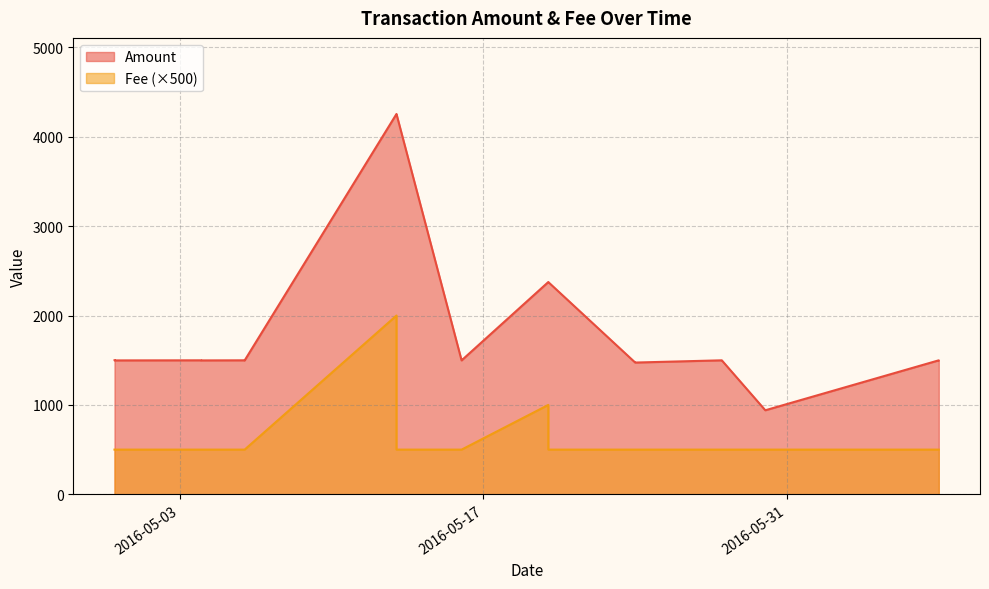

What is the spread (max minus min) of values at 2016-05-06?

998